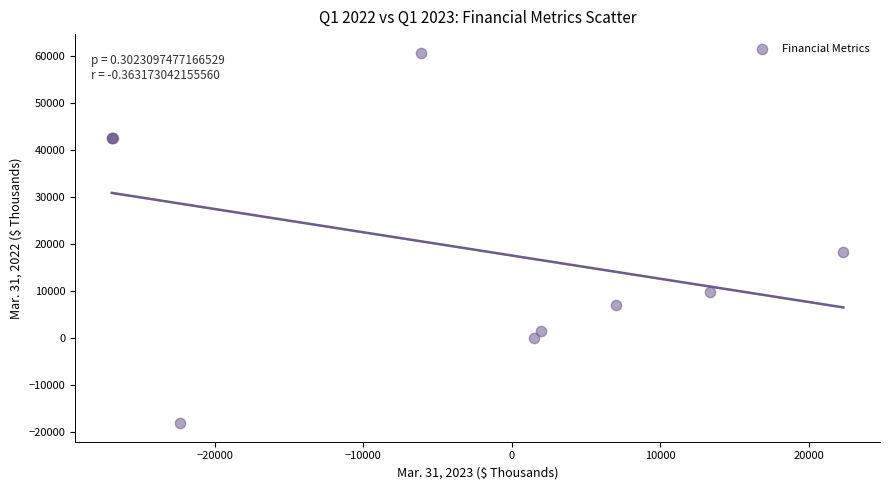

What Y value in the scatter plot is closest to 21274?

18180